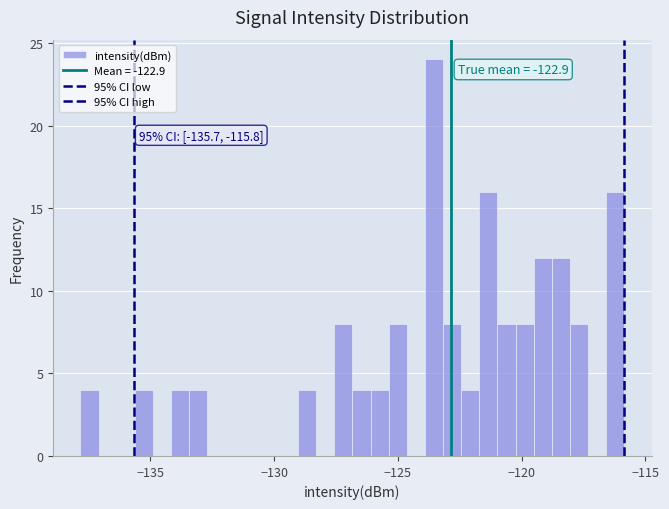

Read against the x-axis, roughly where is the centre of the tallest bar?

-123.5